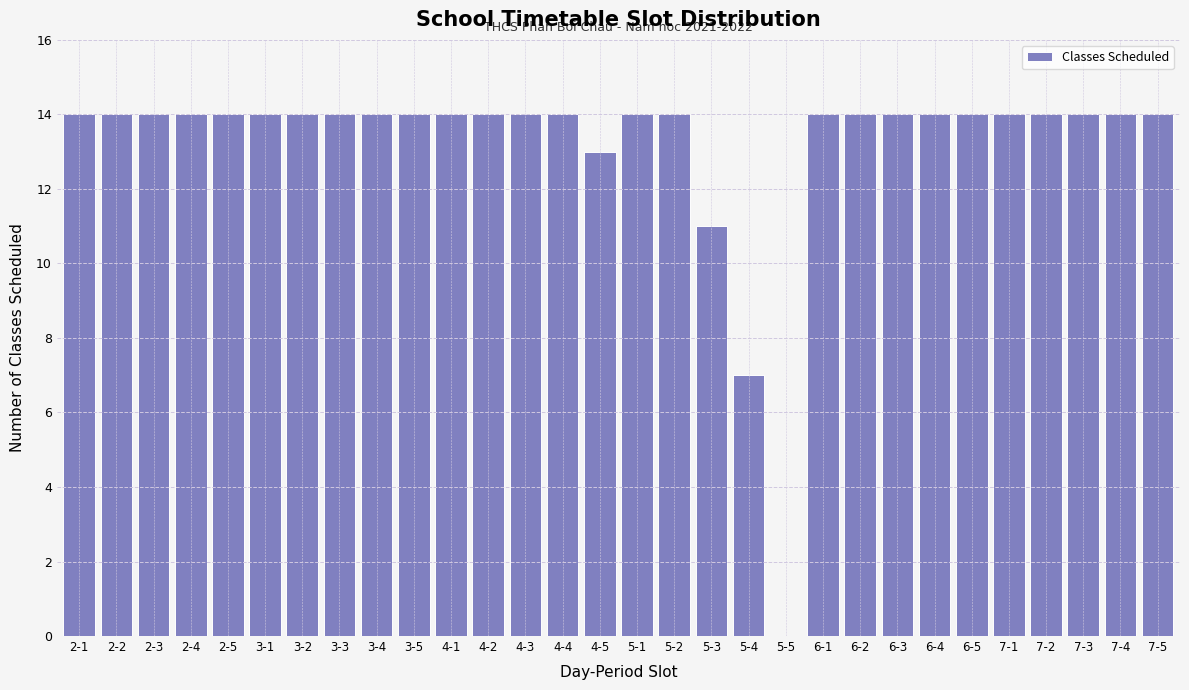

Reading right to left, list all the values displayed in this chart.

7-5=14	7-4=14	7-3=14	7-2=14	7-1=14	6-5=14	6-4=14	6-3=14	6-2=14	6-1=14	5-5=0	5-4=7	5-3=11	5-2=14	5-1=14	4-5=13	4-4=14	4-3=14	4-2=14	4-1=14	3-5=14	3-4=14	3-3=14	3-2=14	3-1=14	2-5=14	2-4=14	2-3=14	2-2=14	2-1=14